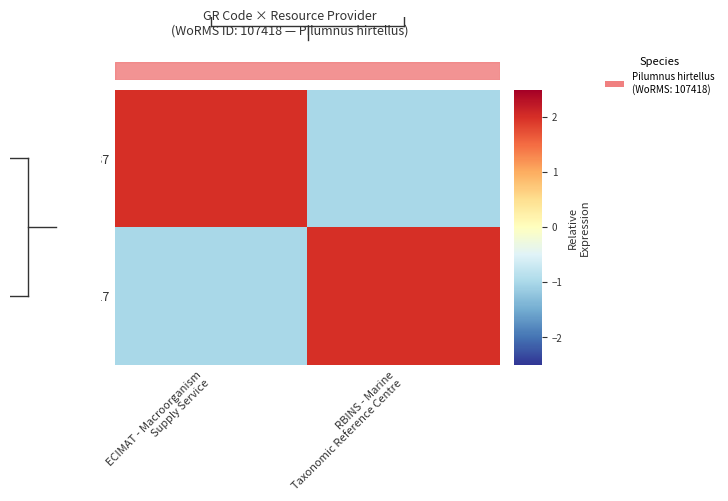

At RBINS - Marine Taxonomic Reference Centre, list the series in order from largest to smallest.

MTRC17, EMR037